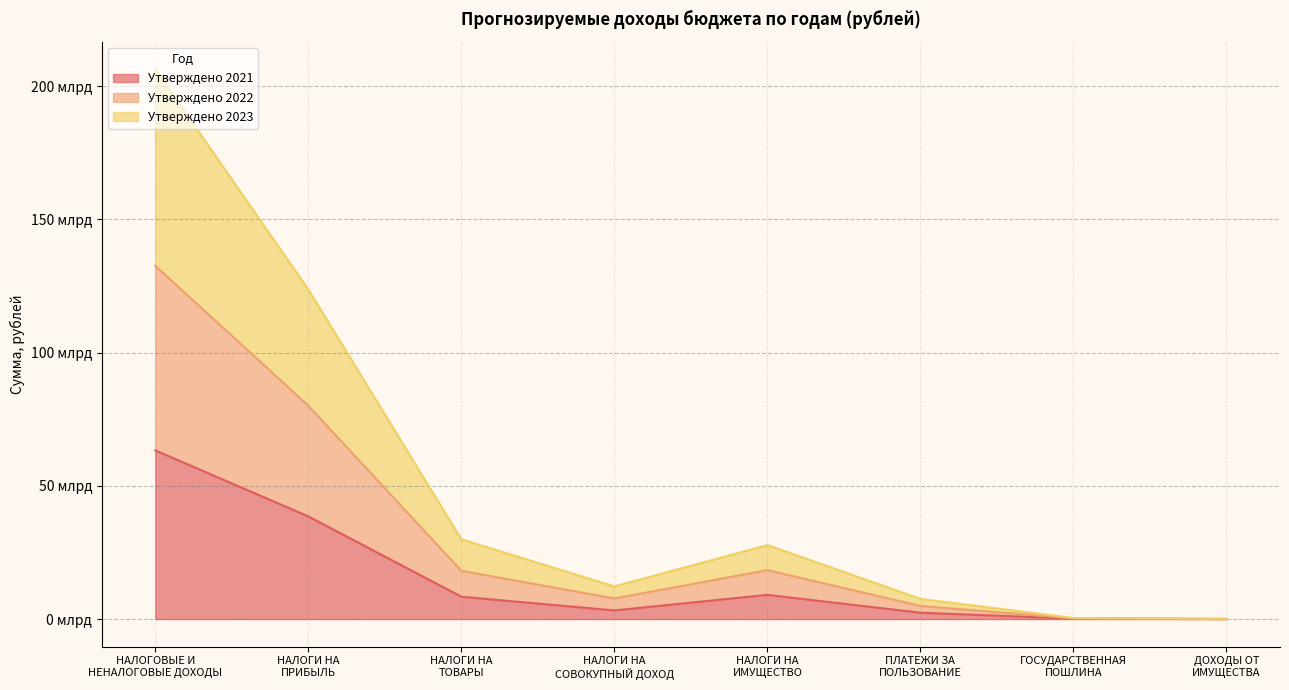

How many interior local valleys does the Утверждено 2023 series have?

1